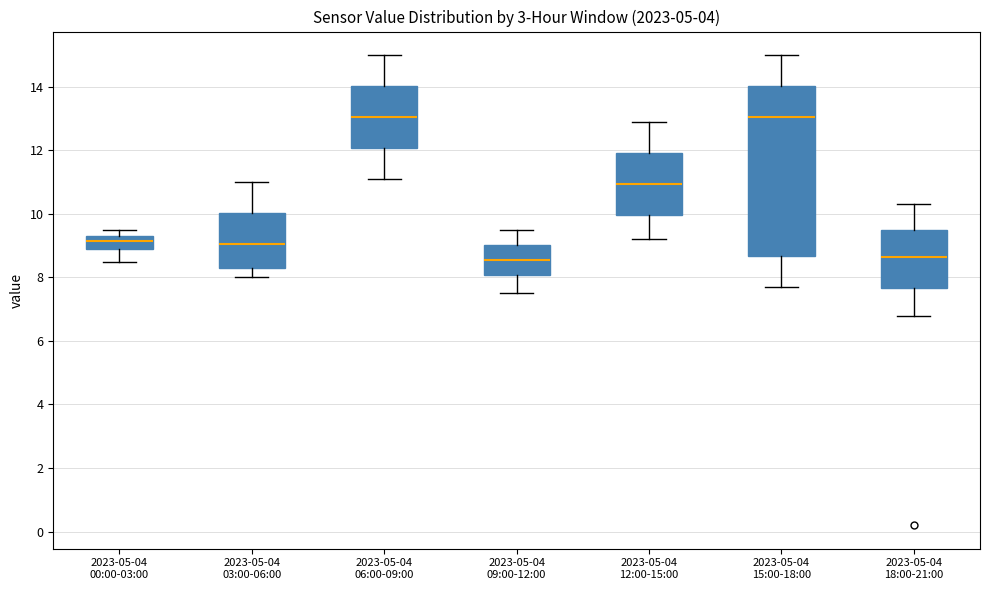

Comparing the boxes themselves (not the whiskers), which one is the tallest?

2023-05-04 15:00-18:00